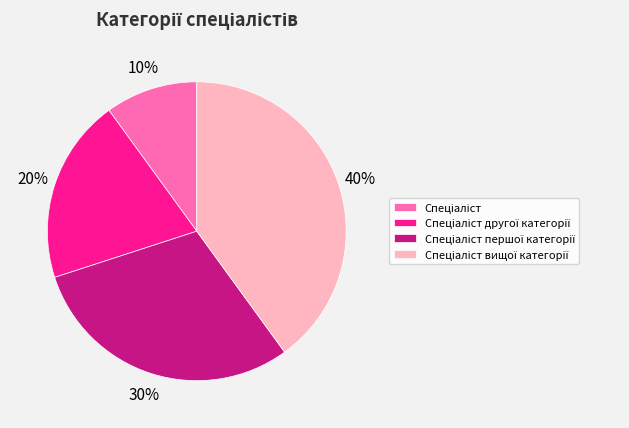

Does any single category account for the majority?

No